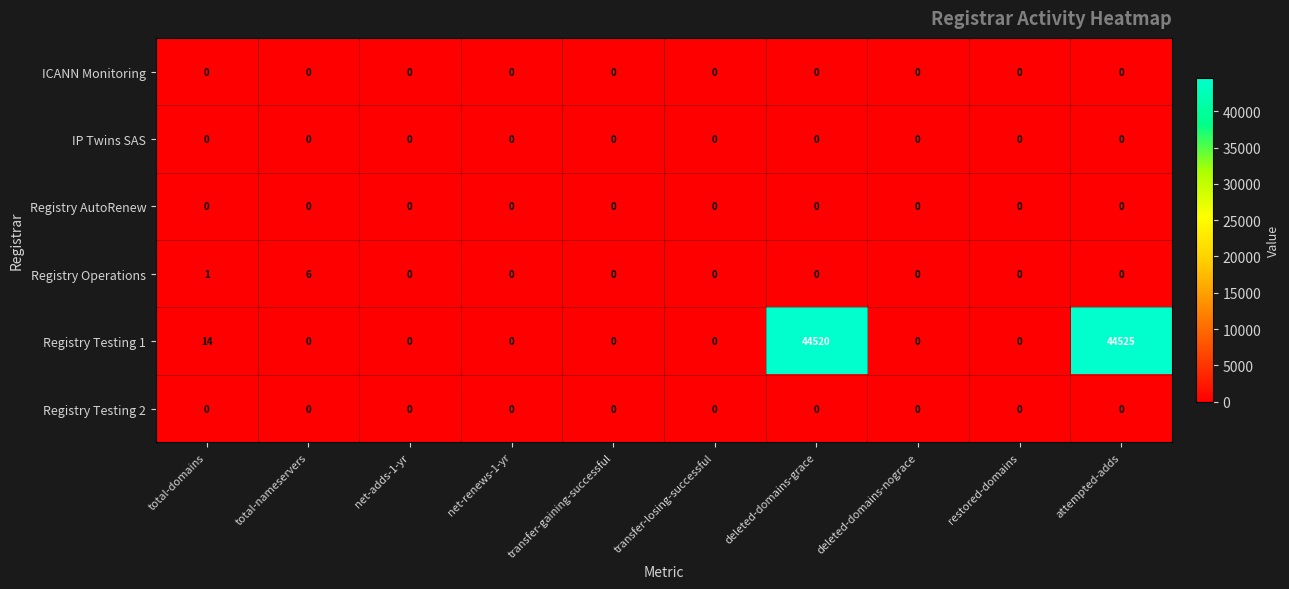

Is it true that Registry Operations equals 2 at restored-domains?

False